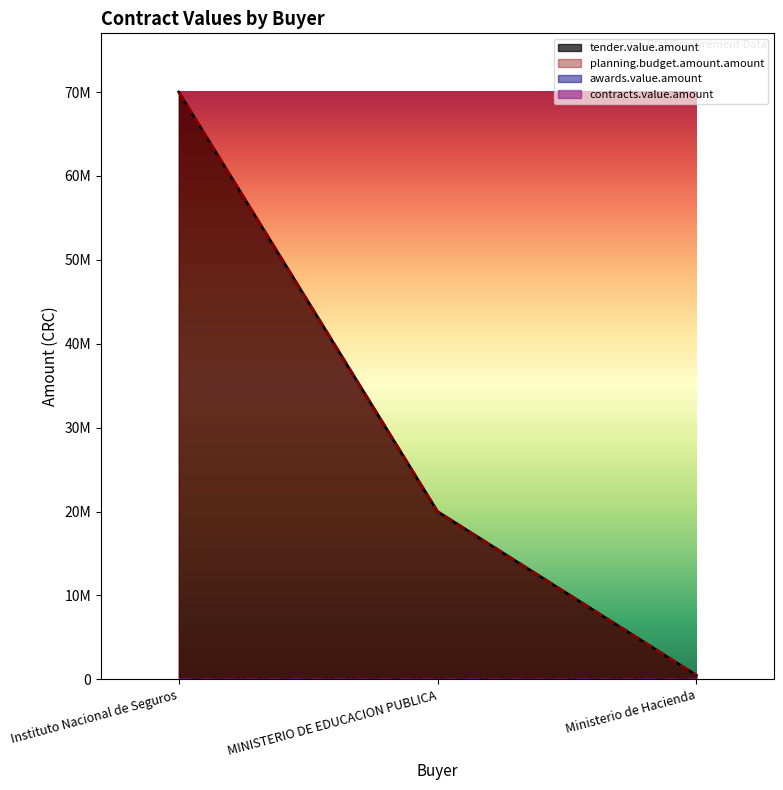

Between Instituto Nacional de Seguros and MINISTERIO DE EDUCACION PUBLICA, which series saw the biggest shift?

tender.value.amount